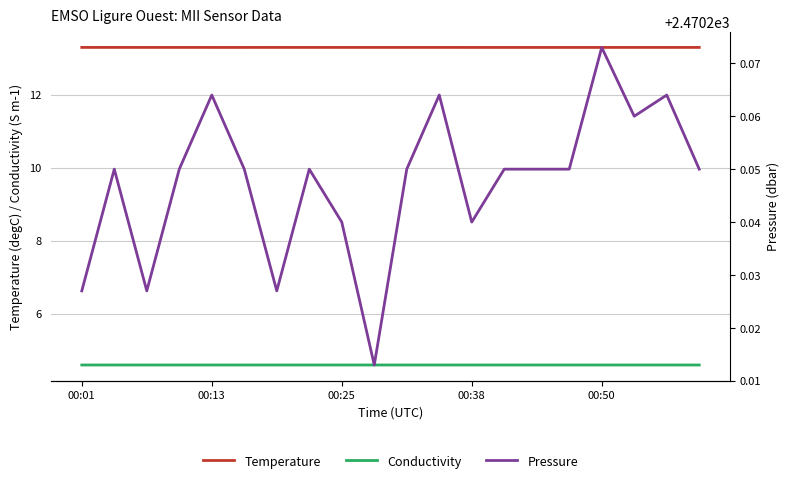

The value of Pressure at 5 is 2470.2. True or false?

True